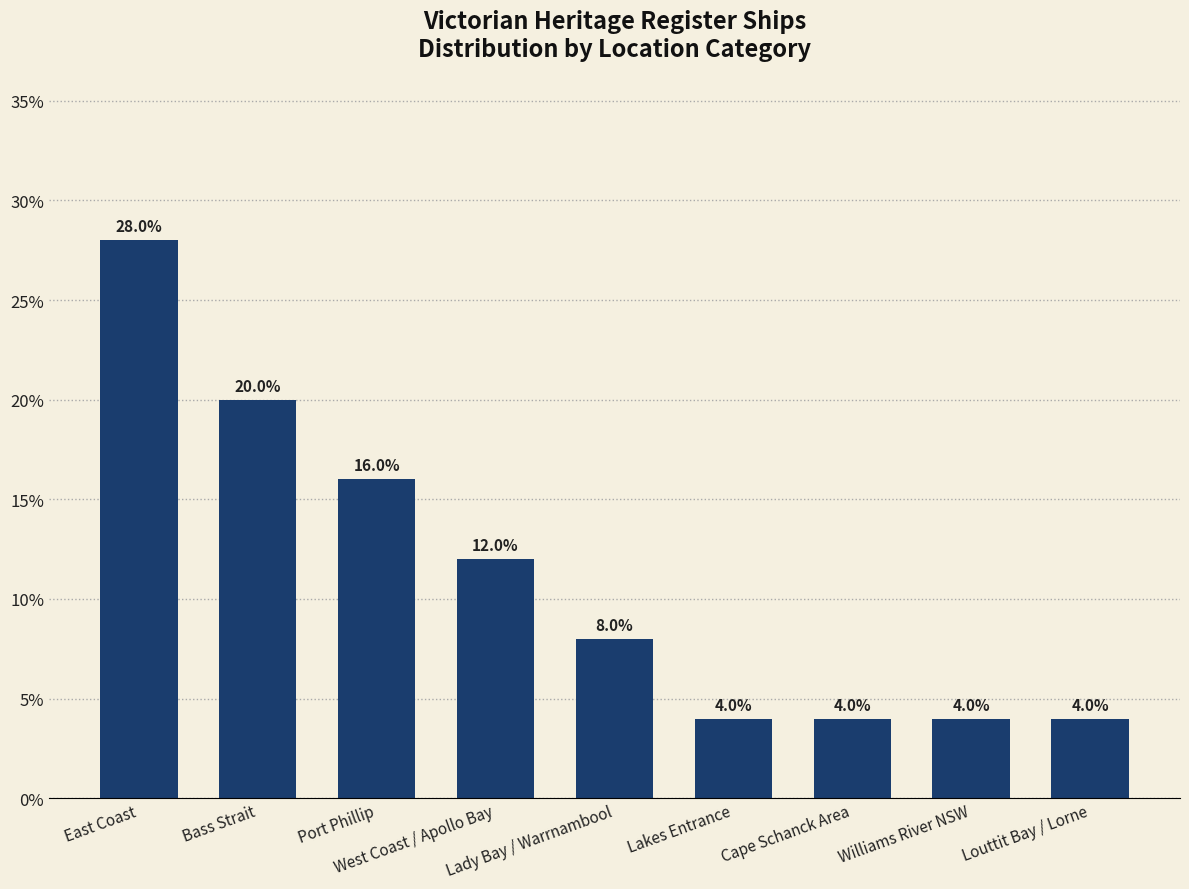

What is the smallest value displayed?

4.0